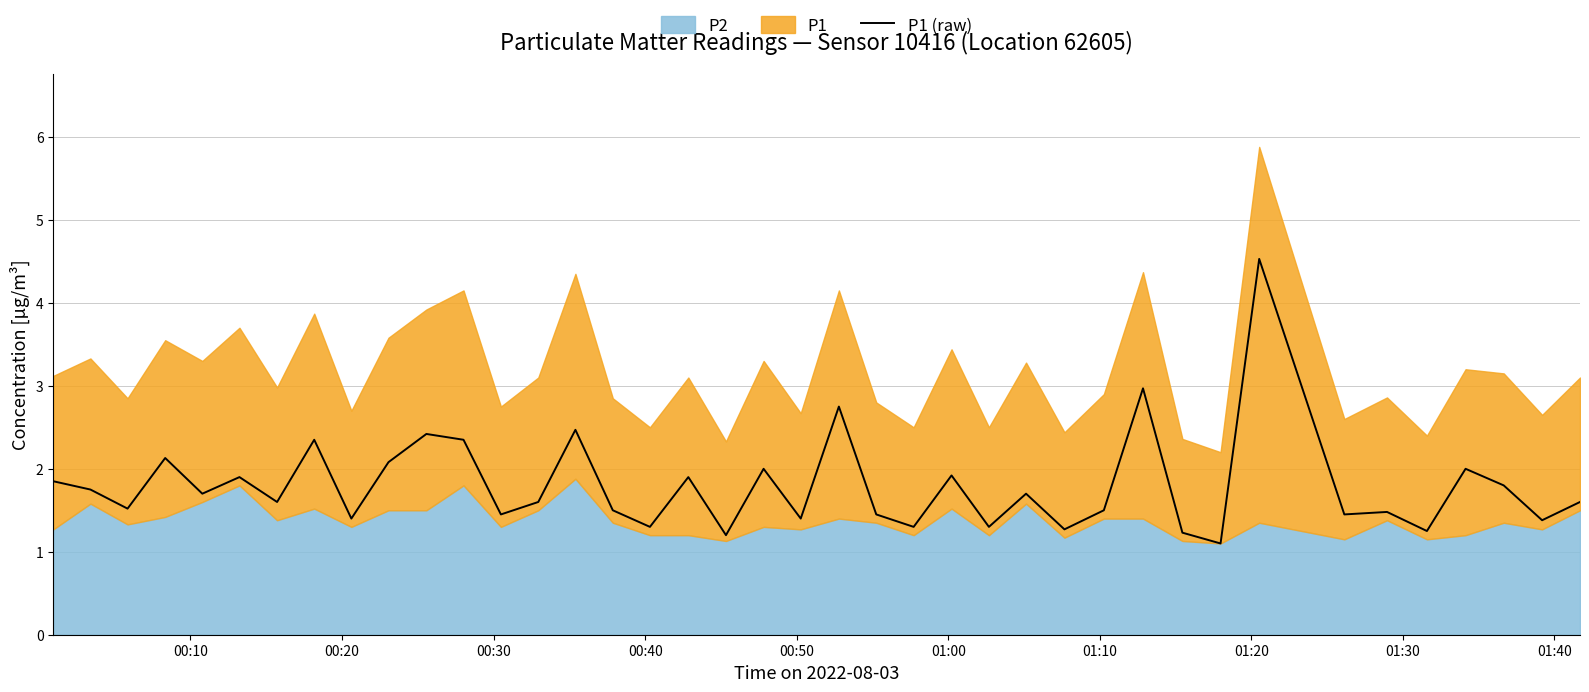

What is the highest value of the P1 (raw) series?

4.5